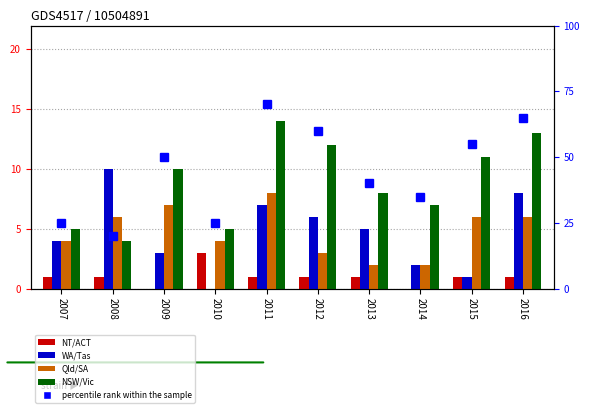

The NSW/Vic series shows 14.0 at 2011. True or false?

True